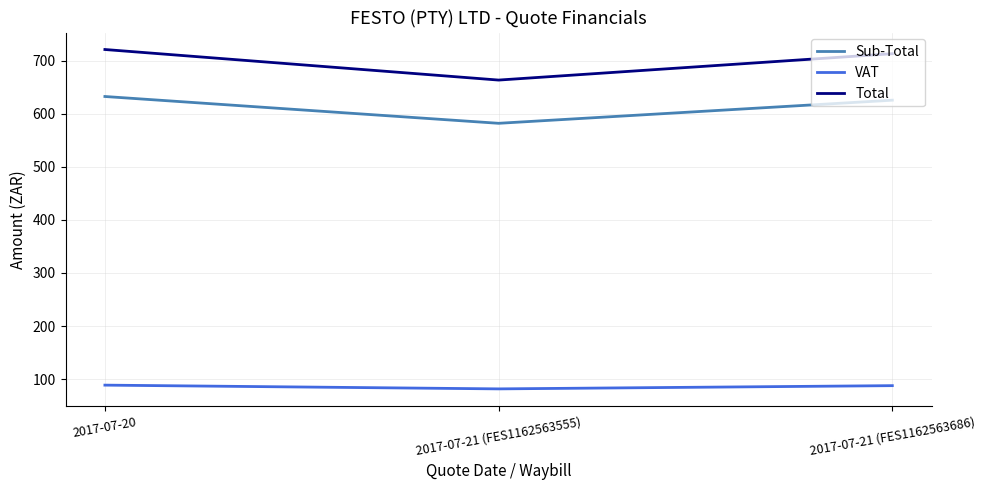

At how many categories does at least one series exceed 367?

3